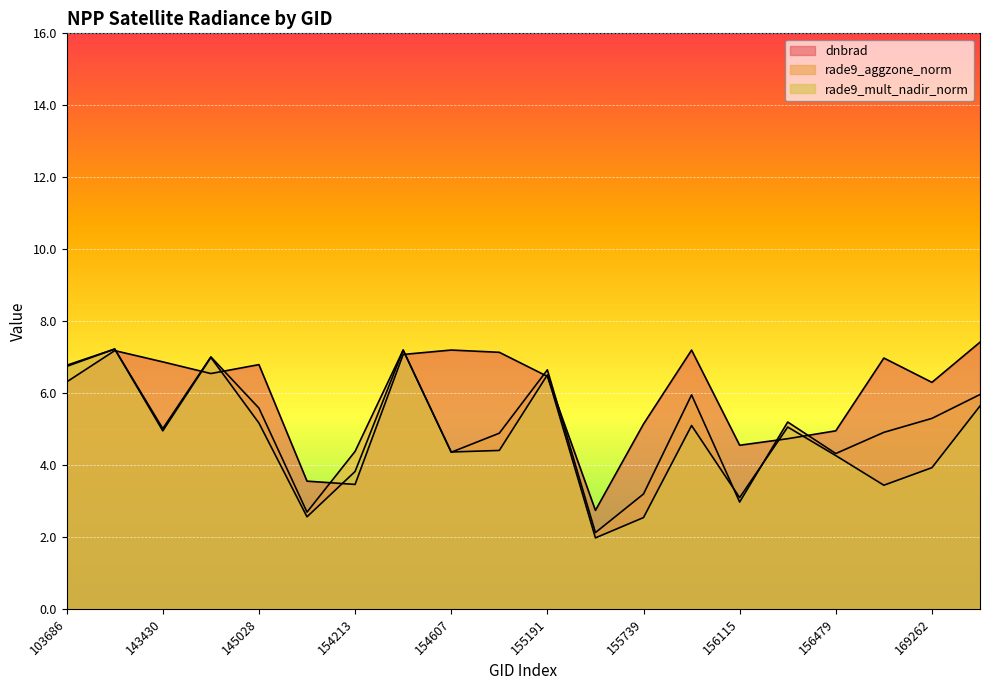

Does the chart display data point markers on the line(s)?

No